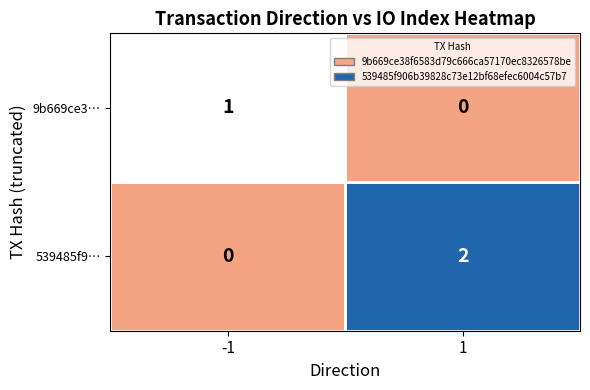

Is the value of 9b669ce3… at -1 greater than the value of 539485f9… at 1?

No